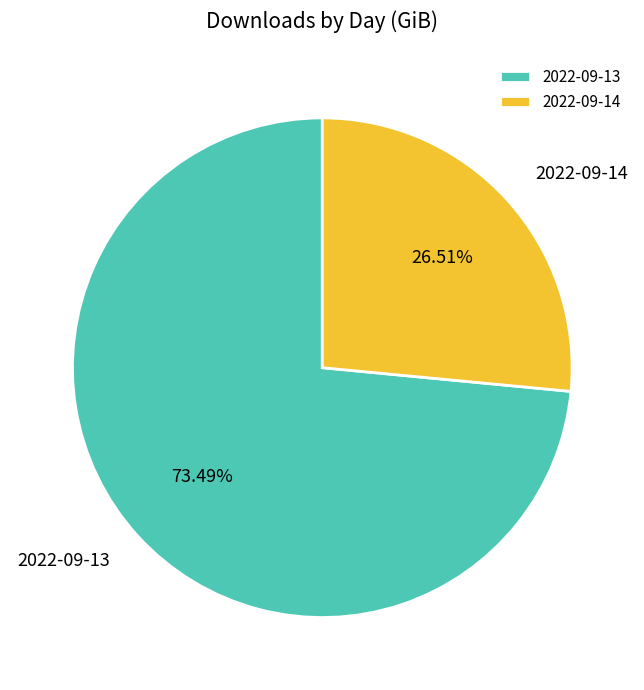

What is the ratio of the value at 2022-09-13 to the value at 2022-09-14?

2.8